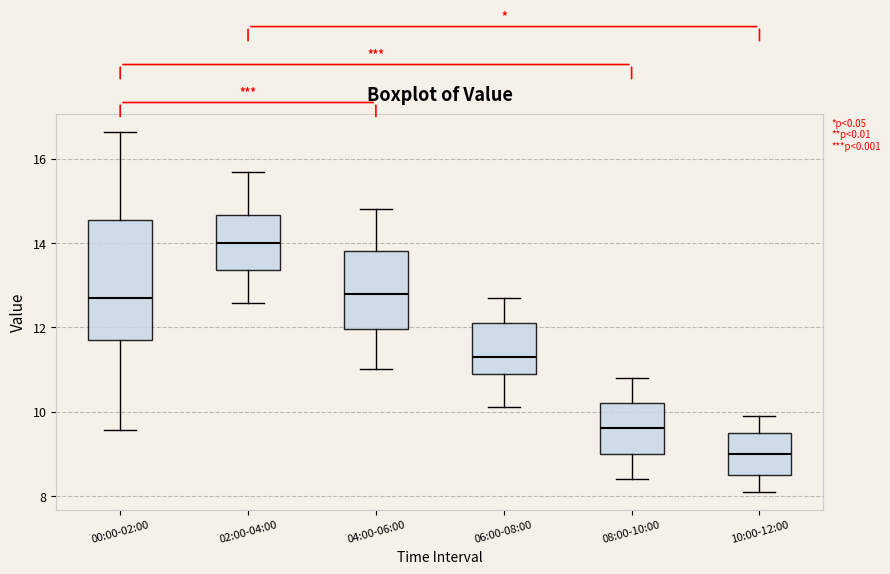

Reading left to right, read every box against the y-axis: the position of its median line, the range the box covers, and the ends of its whiskers. The values are not printed on the chart, so give them approximately, as read against the axis.

00:00-02:00: median 12.6, box 11.8 to 14.6, whiskers 9.6 to 16.6
02:00-04:00: median 14.0, box 13.4 to 14.6, whiskers 12.6 to 15.6
04:00-06:00: median 12.8, box 12.0 to 13.8, whiskers 11.0 to 14.8
06:00-08:00: median 11.4, box 11.0 to 12.2, whiskers 10.2 to 12.8
08:00-10:00: median 9.6, box 9.0 to 10.2, whiskers 8.4 to 10.8
10:00-12:00: median 9.0, box 8.6 to 9.6, whiskers 8.2 to 10.0